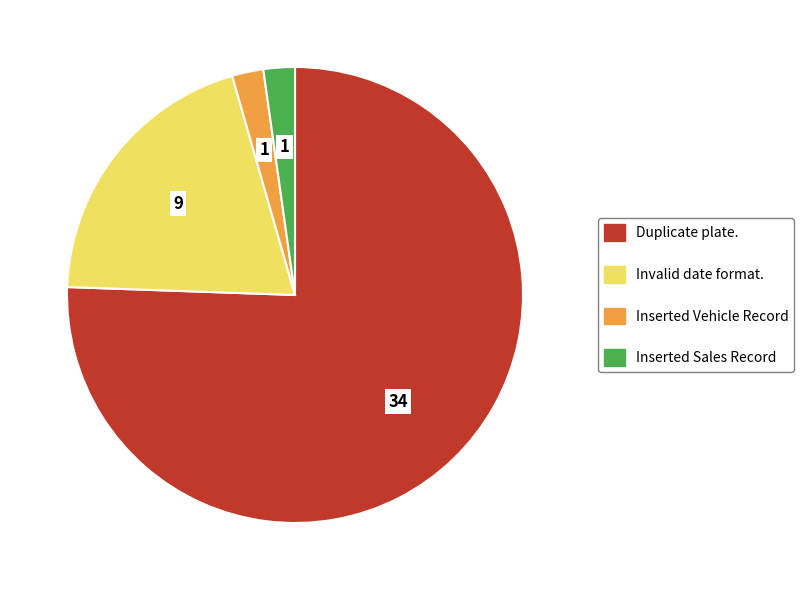

Is there any slice that represents more than half of the pie?

Yes